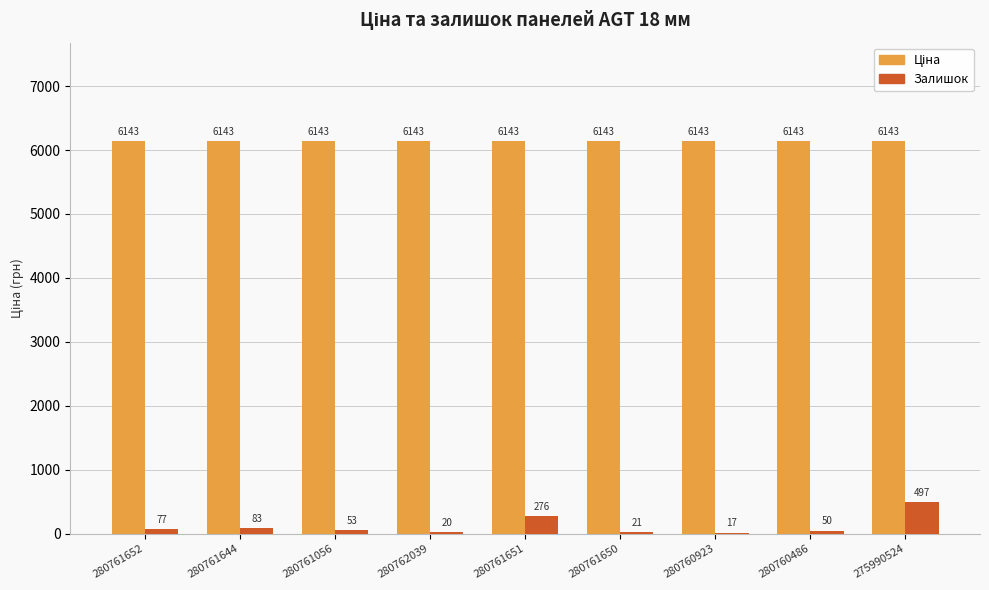

At which category is the sum across all series the highest?

275990524